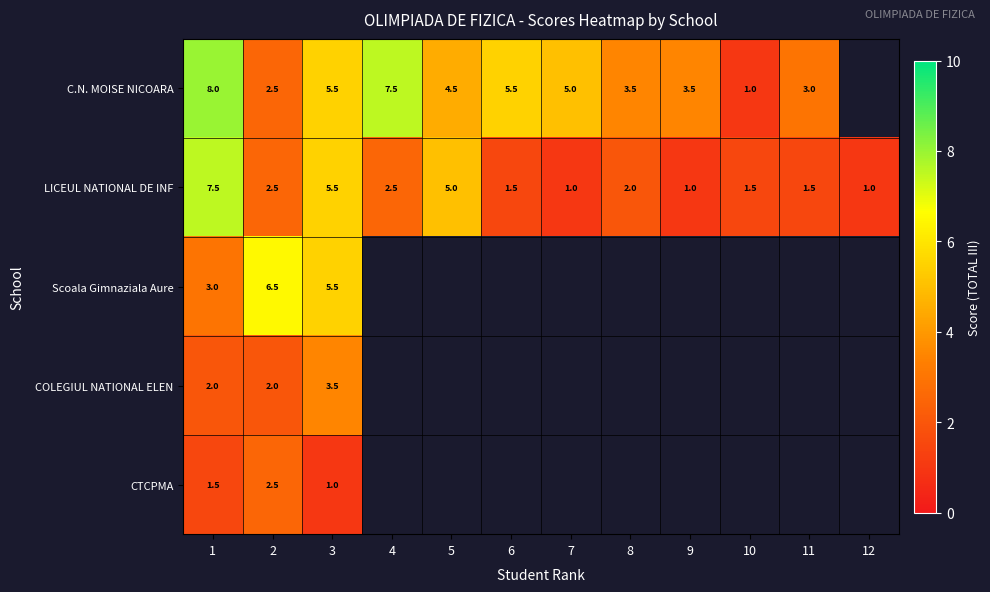

The COLEGIUL NATIONAL ELEN series shows 2.0 at 2. True or false?

True